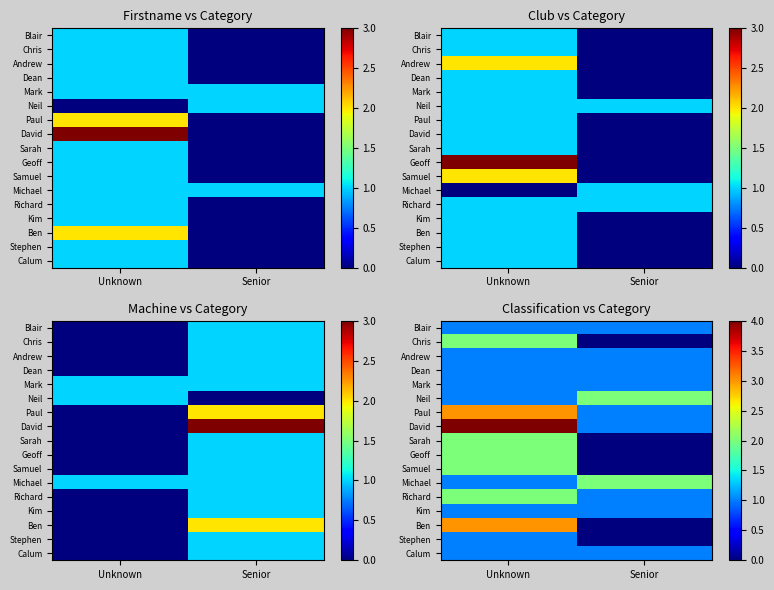

The value of Kim at Unknown is 2. True or false?

False